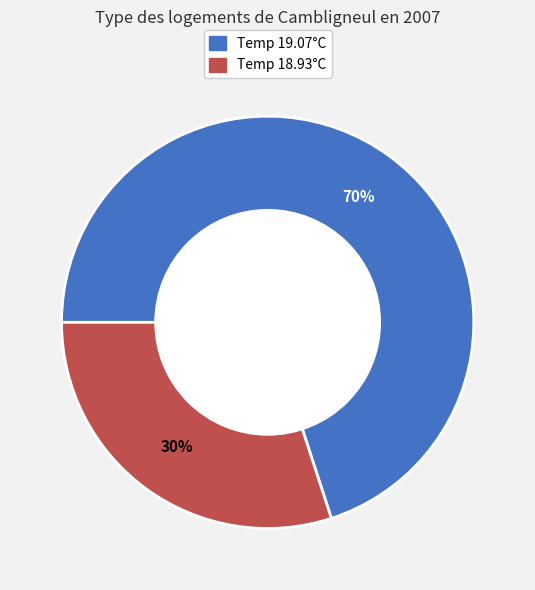

Is there a majority slice in this chart?

Yes